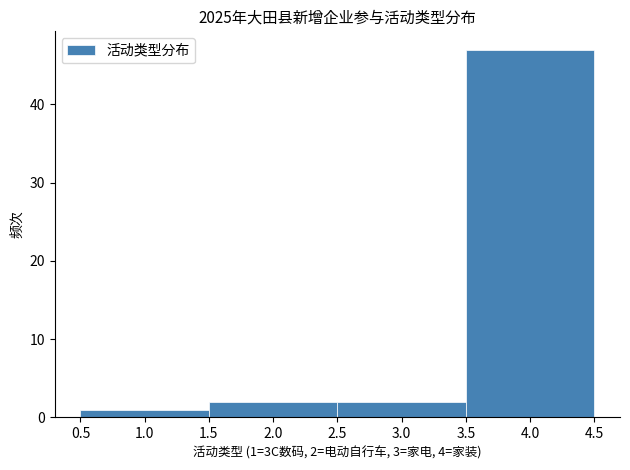

Which range on the x-axis has the tallest bar?

3.5 to 4.5